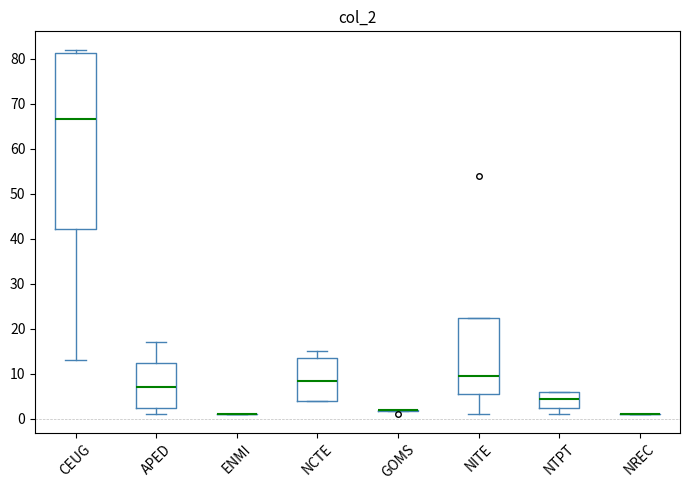

Reading left to right, transcribe this box plot: for each box, give where its median line is, the range the box spans, and where its two whiskers end, as read against the y-axis. The values are not printed on the chart, so give them approximately, as read against the axis.

CEUG: median 67, box 42 to 81, whiskers 13 to 82
APED: median 7, box 3 to 13, whiskers 1 to 17
ENMI: box collapsed to a line at 1, whiskers 1 to 1
NCTE: median 9, box 4 to 14, whiskers 4 to 15
GOMS: box collapsed to a line at 2, whiskers 2 to 2
NITE: median 10, box 6 to 23, whiskers 1 to 23
NTPT: median 5, box 3 to 6, whiskers 1 to 6
NREC: box collapsed to a line at 1, whiskers 1 to 1